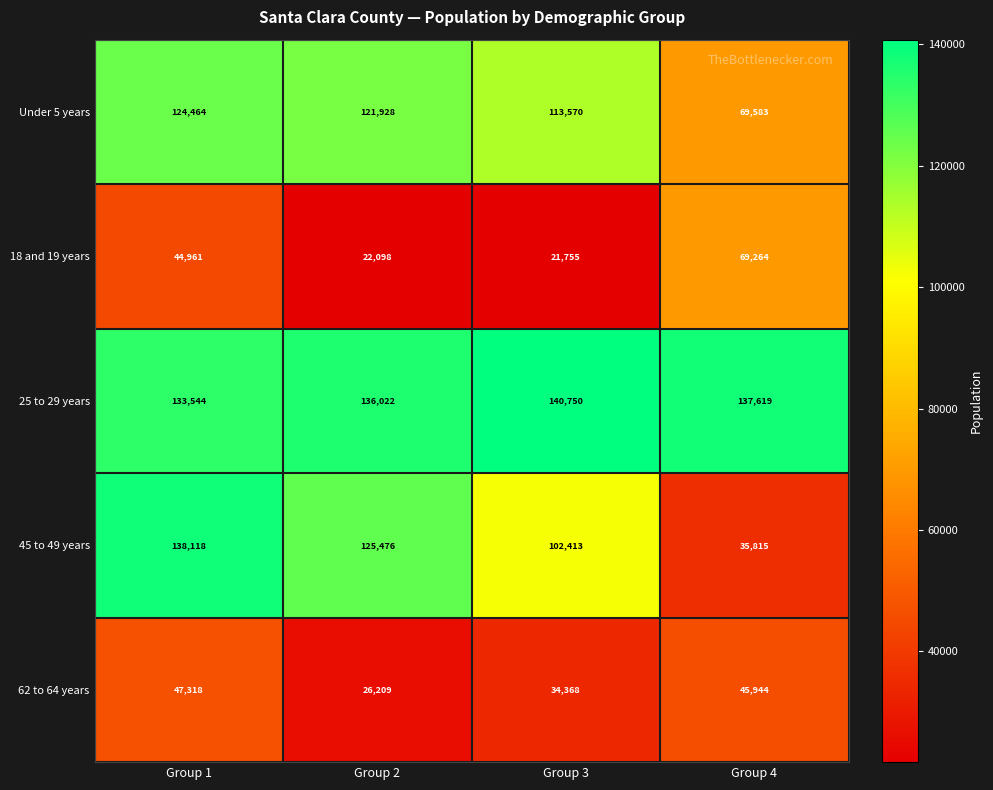

Which series has the largest total across all categories?

25 to 29 years